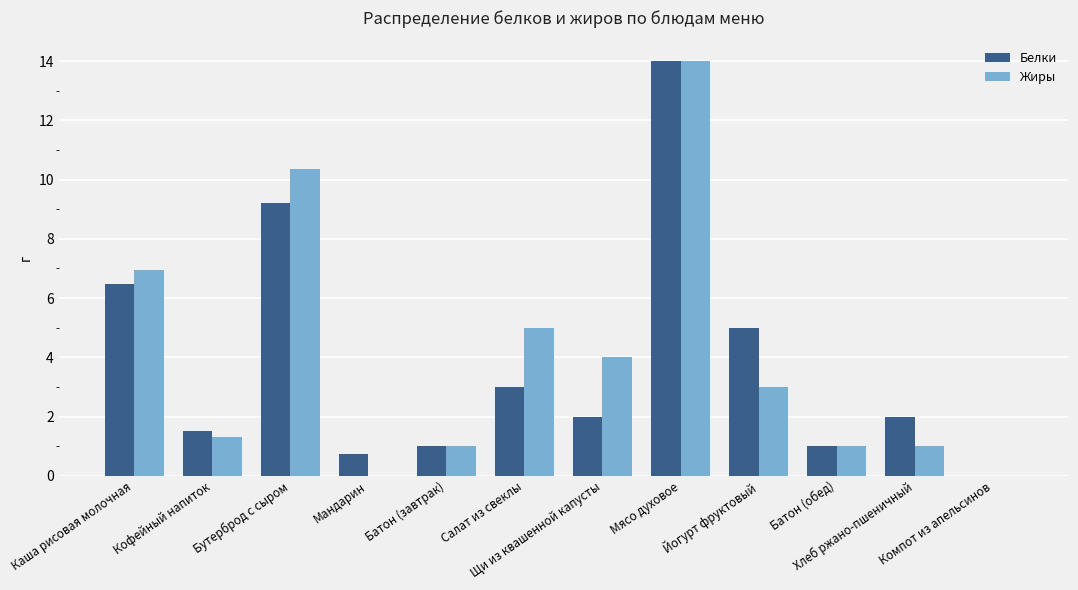

Are the bars horizontal?

No